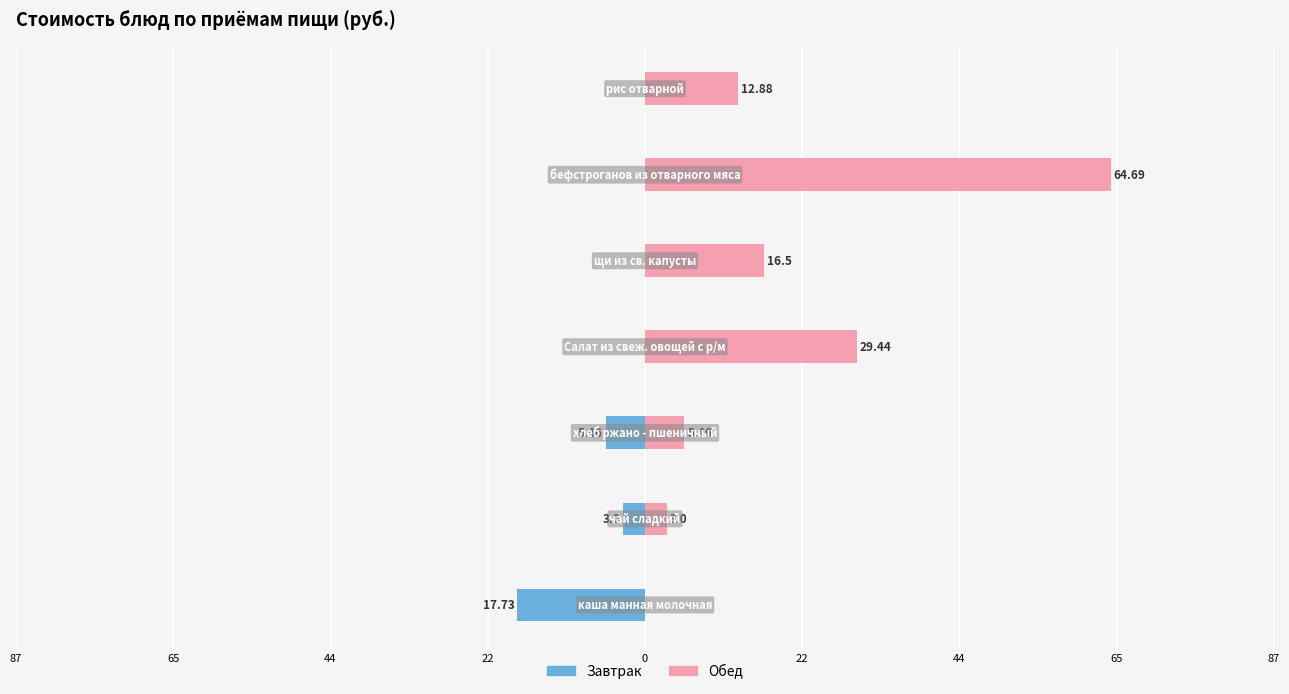

What are all the series names shown in the legend?

Завтрак, Обед